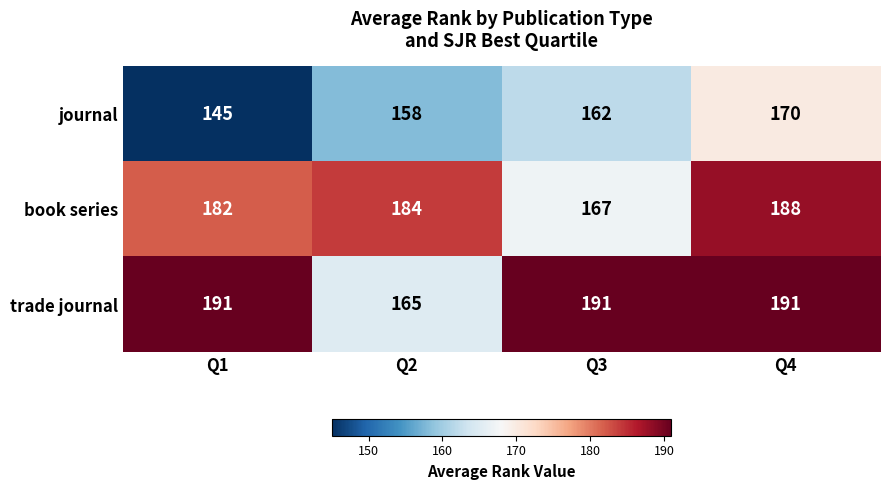

Reading left to right, list all the values displayed in this chart.

journal: Q1=145	Q2=158	Q3=162	Q4=170
book series: Q1=182	Q2=184	Q3=167	Q4=188
trade journal: Q1=191	Q2=165	Q3=191	Q4=191